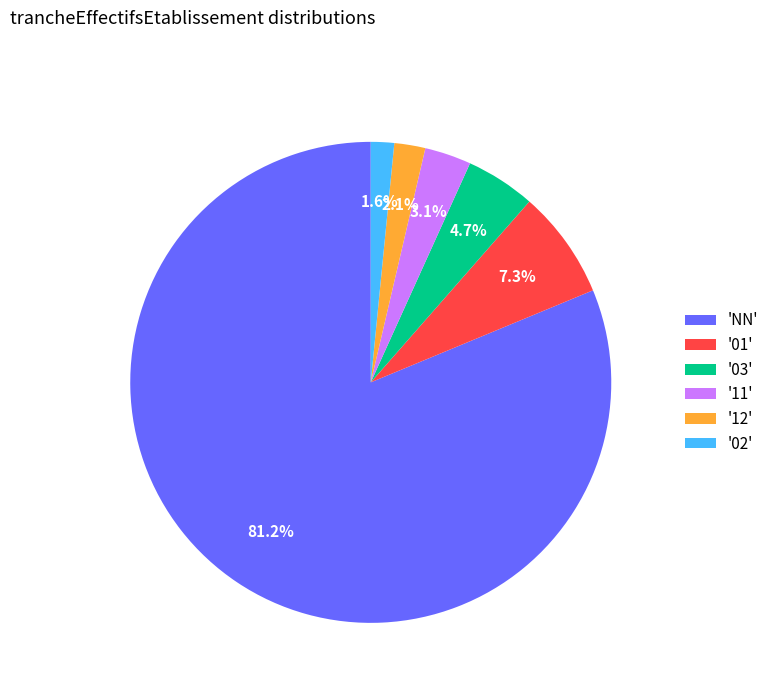

How many slices are in this pie chart?

6